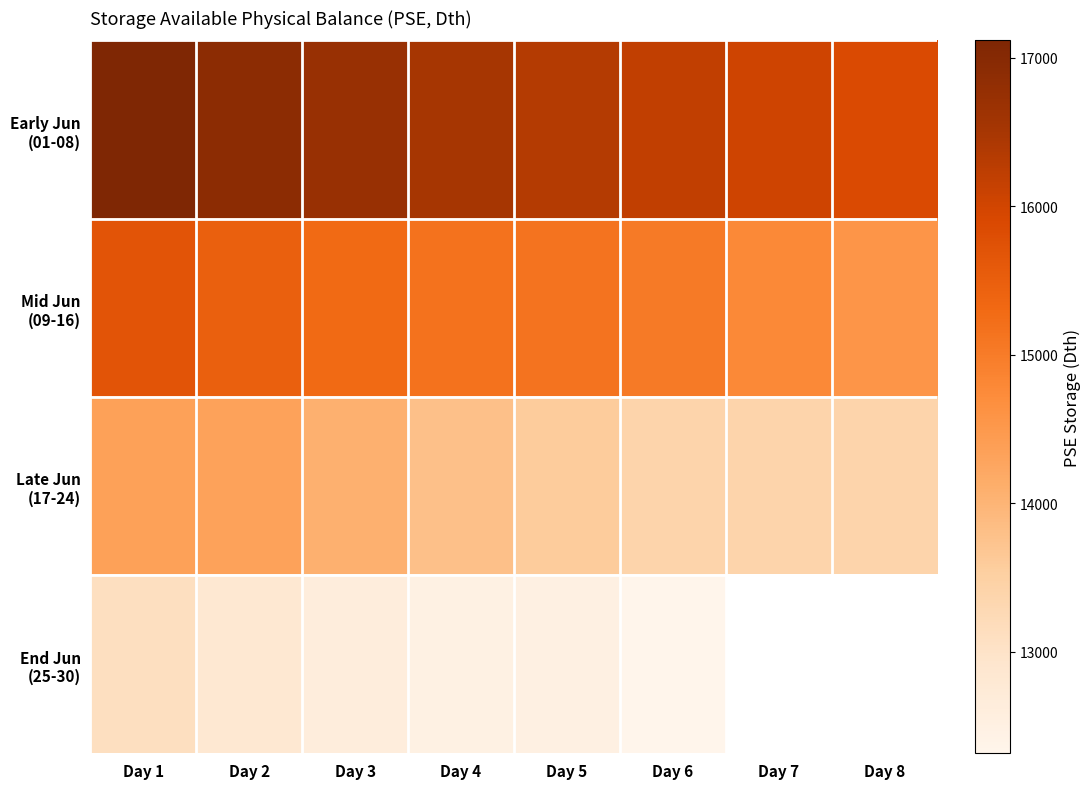

Which series has the largest range (max minus min)?

Early Jun (01-08)